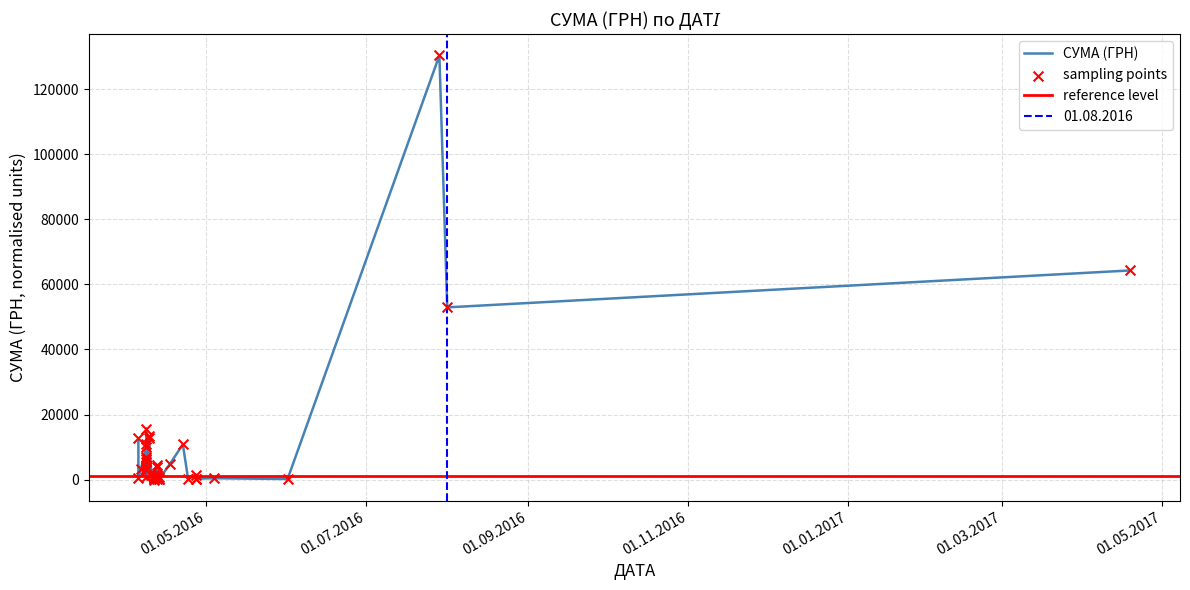

Which has a higher value, 08.04.2016 or 08.04.2016?

08.04.2016